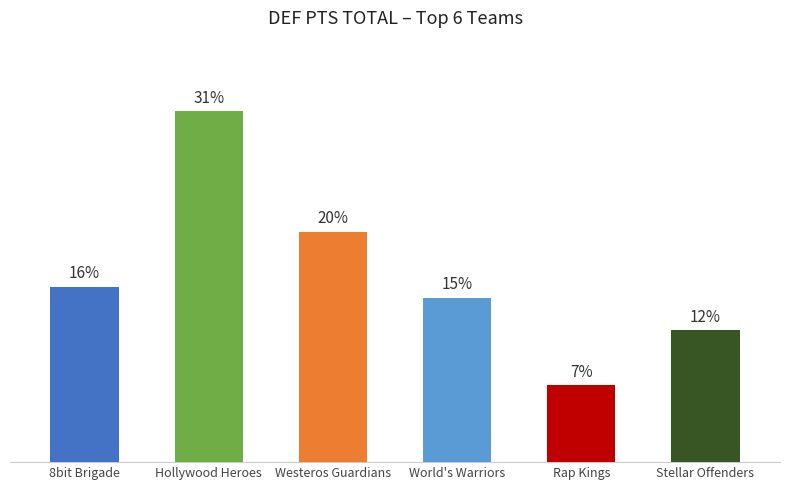

Which label corresponds to the smallest value in the chart?

Rap Kings